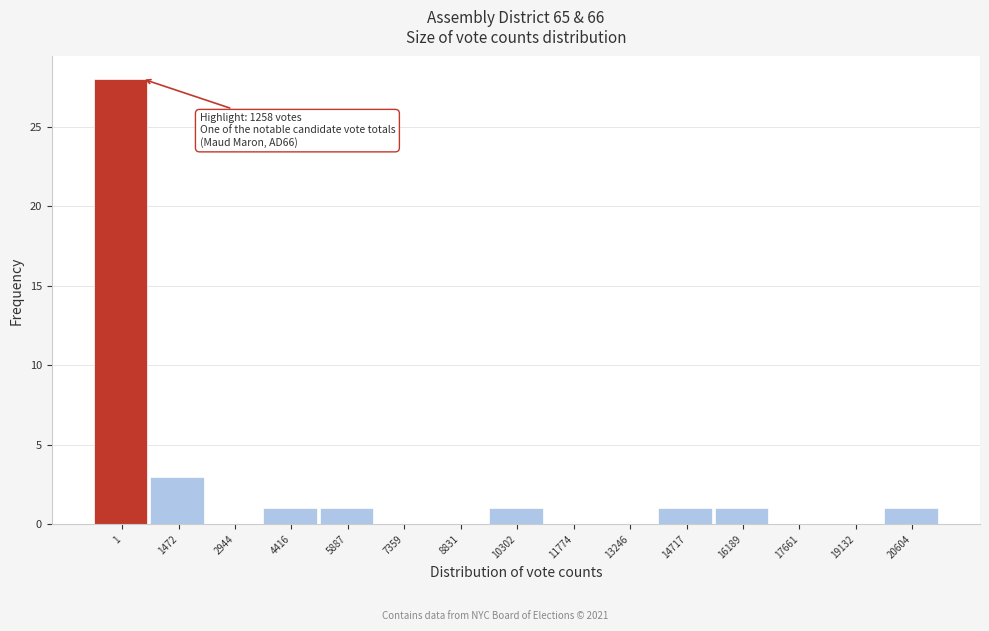

Reading left to right, what are all the values shown in this chart?

1=28	1472=3	2944=0	4416=1	5887=1	7359=0	8831=0	10302=1	11774=0	13246=0	14717=1	16189=1	17661=0	19132=0	20604=1